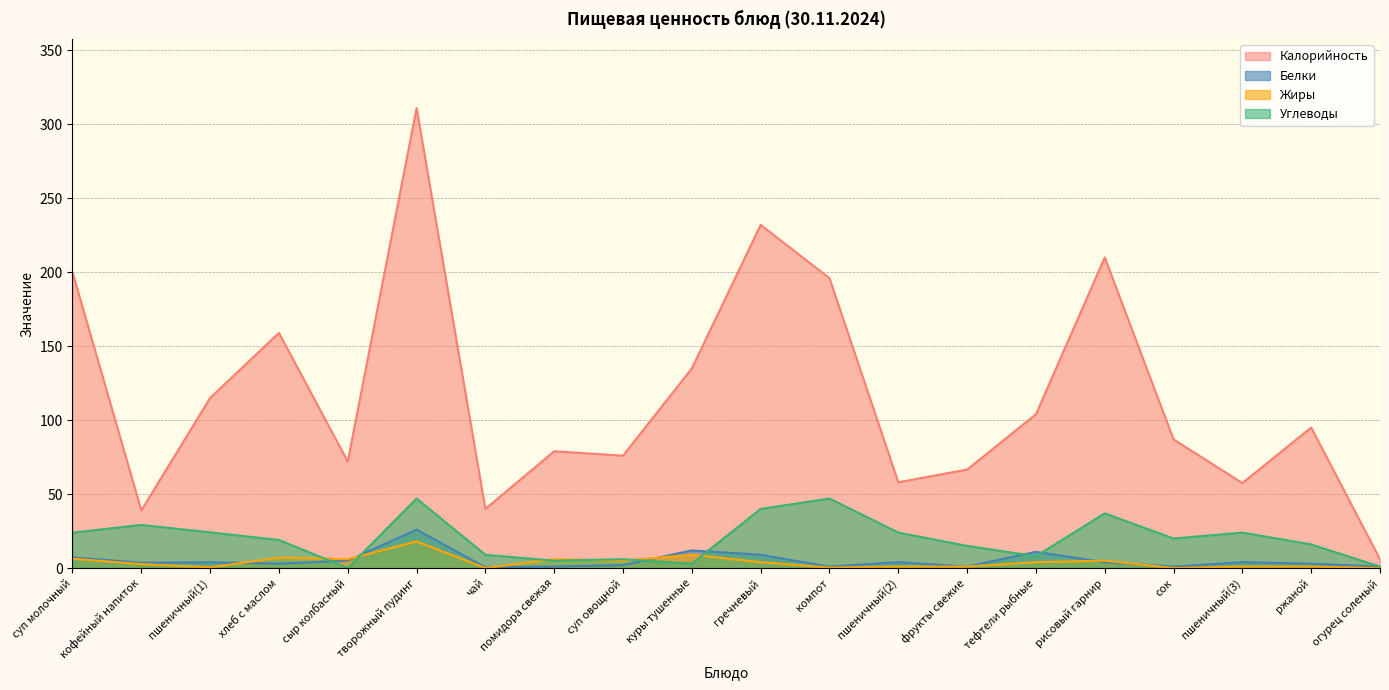

At which category does the chart reach its peak across all series?

творожный пудинг